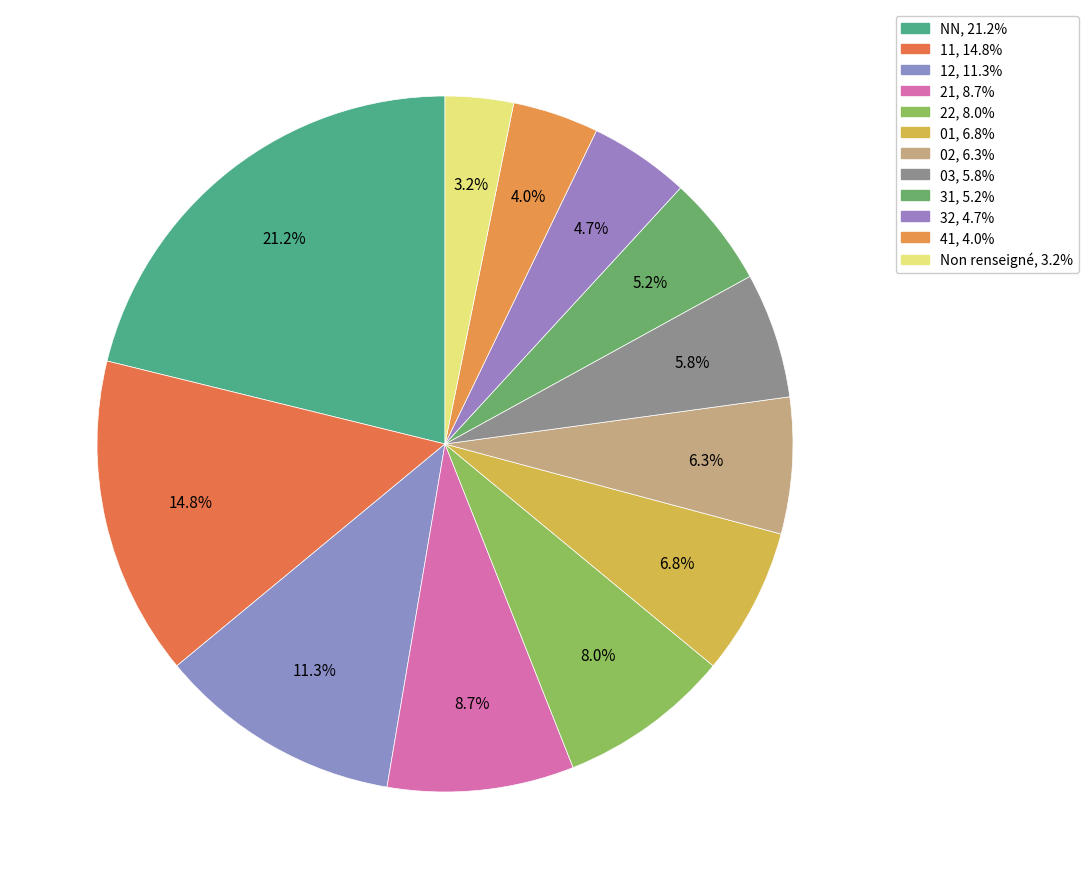

Count the number of slices in the pie.

12